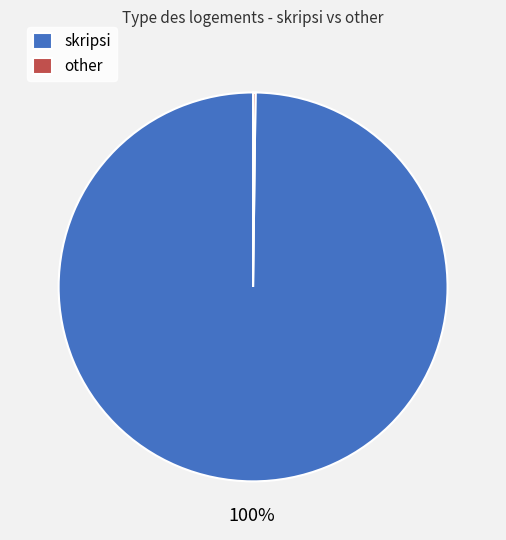

True or false: skripsi accounts for 100% of the total.

True